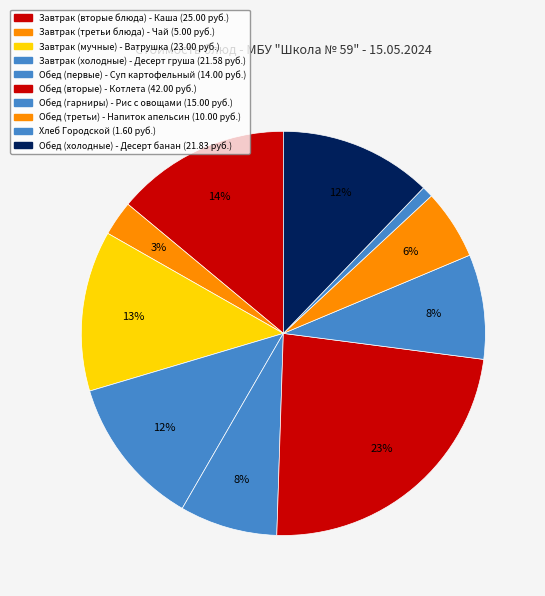

Rank the categories by value from lowest to highest.

Хлеб Городской, Чай с сахаром, Напиток из апельсинов, Суп картофельный с горохом, Рис отварной с овощами, Десерт фруктовый (груша), Десерт фруктовый (банан), Ватрушка с творогом, Каша молочная геркулесовая, Котлета рубленая из цыплят